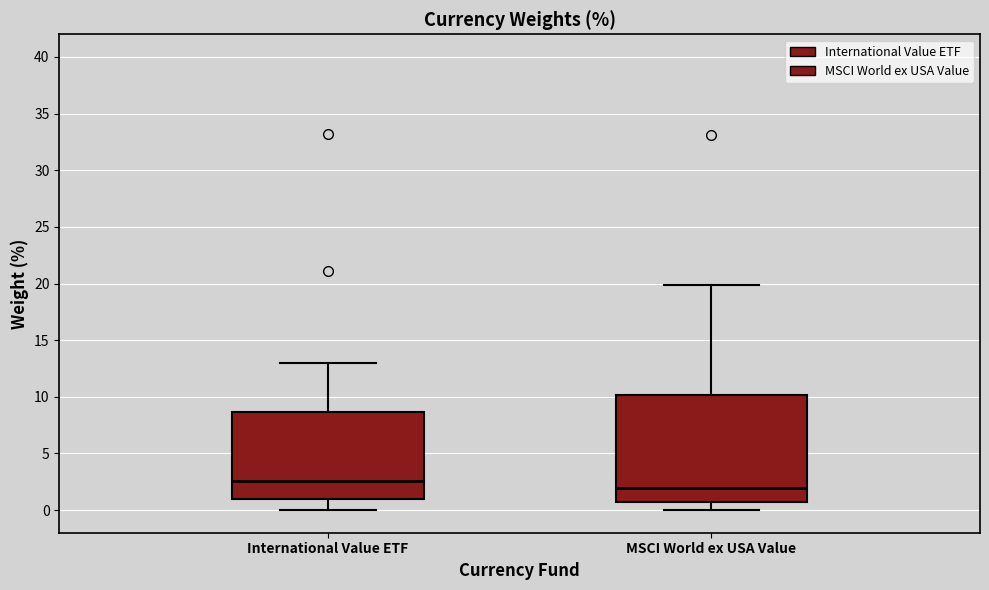

Reading left to right, transcribe this box plot: for each box, give where its median line is, the range the box spans, and where its two whiskers end, as read against the y-axis. The values are not printed on the chart, so give them approximately, as read against the axis.

International Value ETF: median 2.5, box 1.0 to 8.5, whiskers 0.0 to 13.0
MSCI World ex USA Value: median 2.0, box 0.5 to 10.0, whiskers 0.0 to 20.0